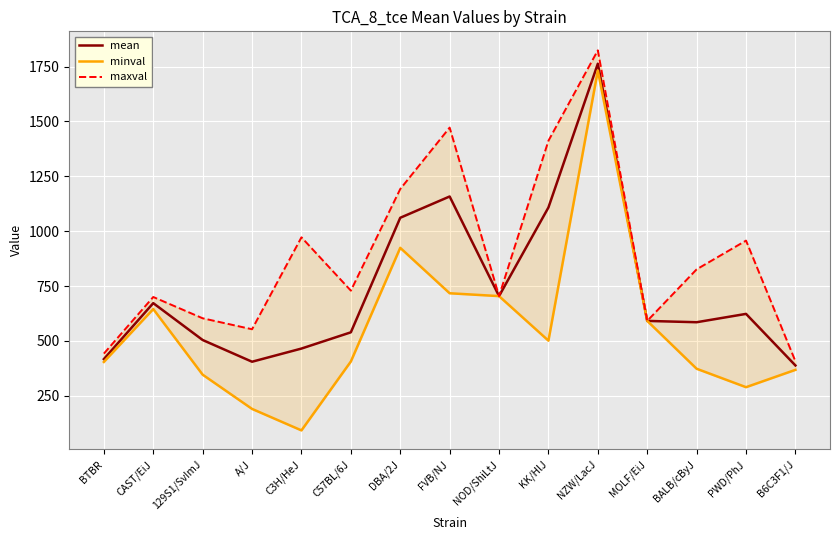

What is the label of the 2nd point from the left?

CAST/EiJ